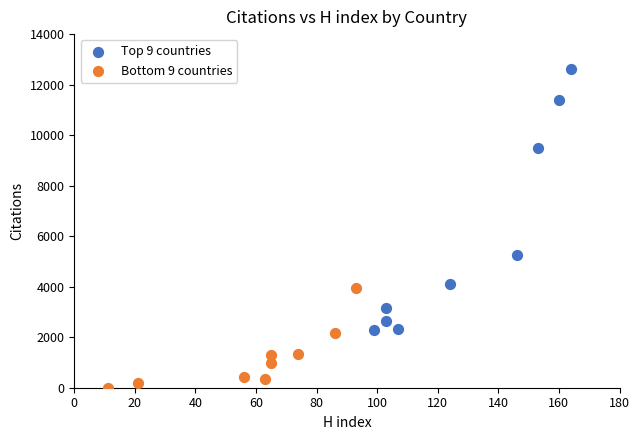

Which series reaches the minimum Y coordinate?

Bottom 9 countries